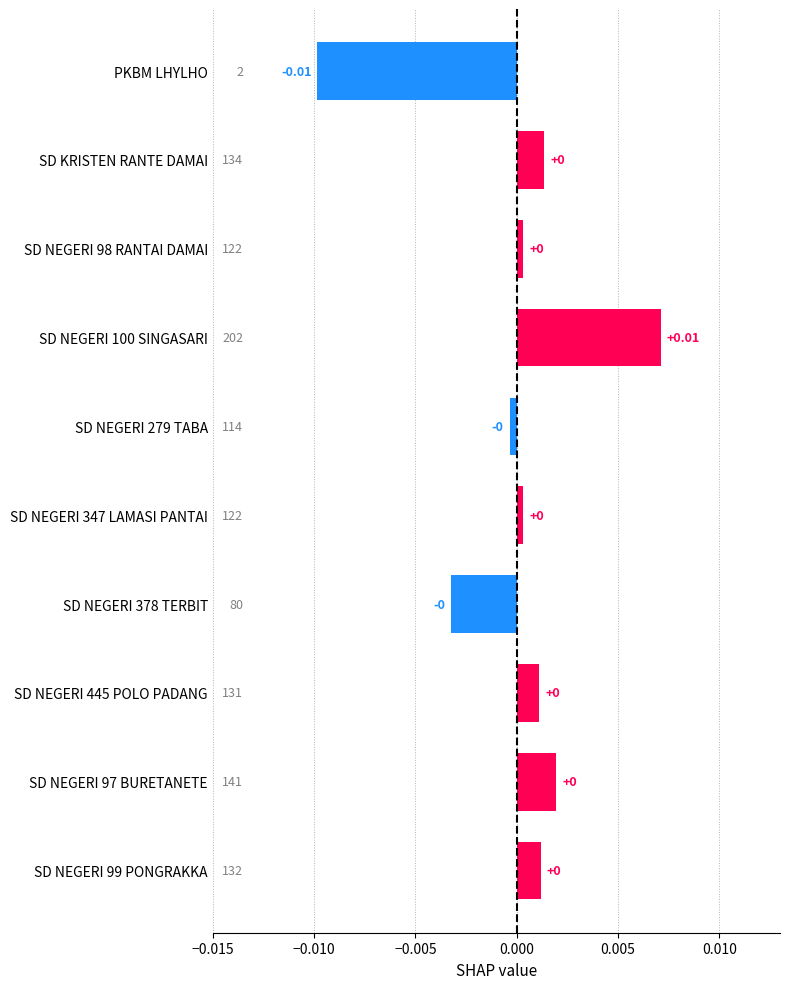

What is the label of the 2nd bar from the top?

SD KRISTEN RANTE DAMAI